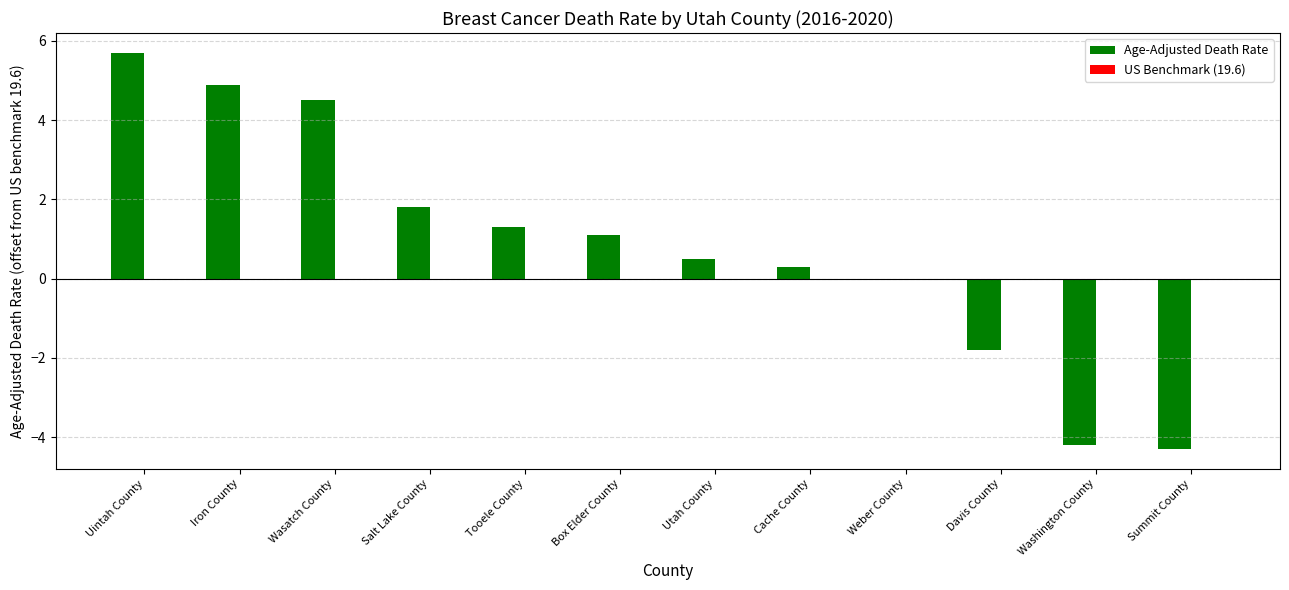

The value at Utah County is 0.5. True or false?

True